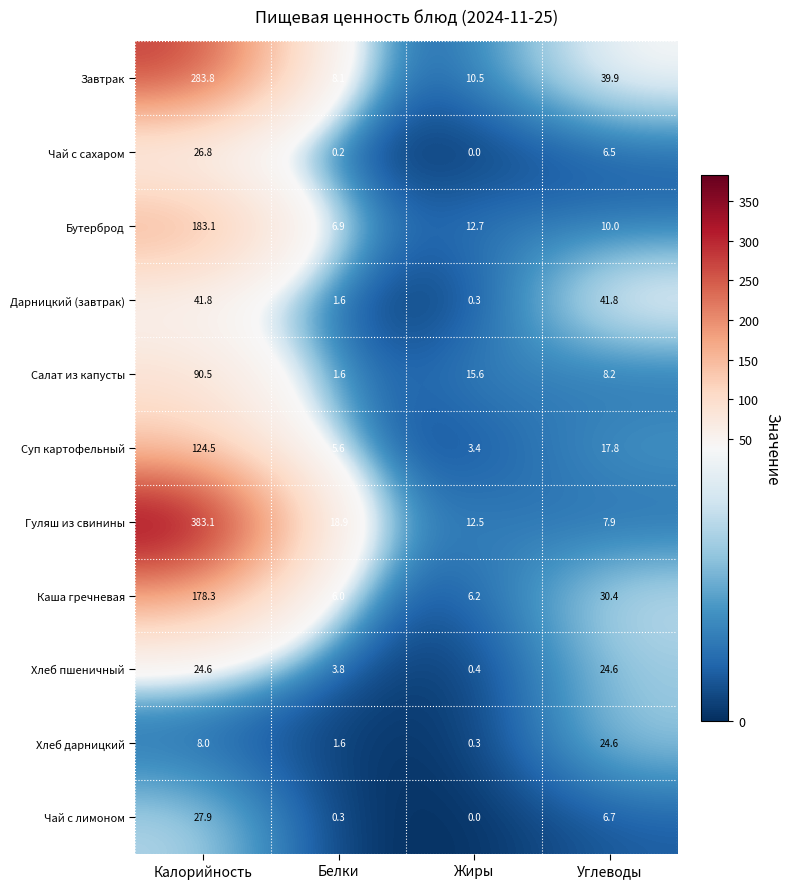

At which category is the sum across all series the highest?

Калорийность